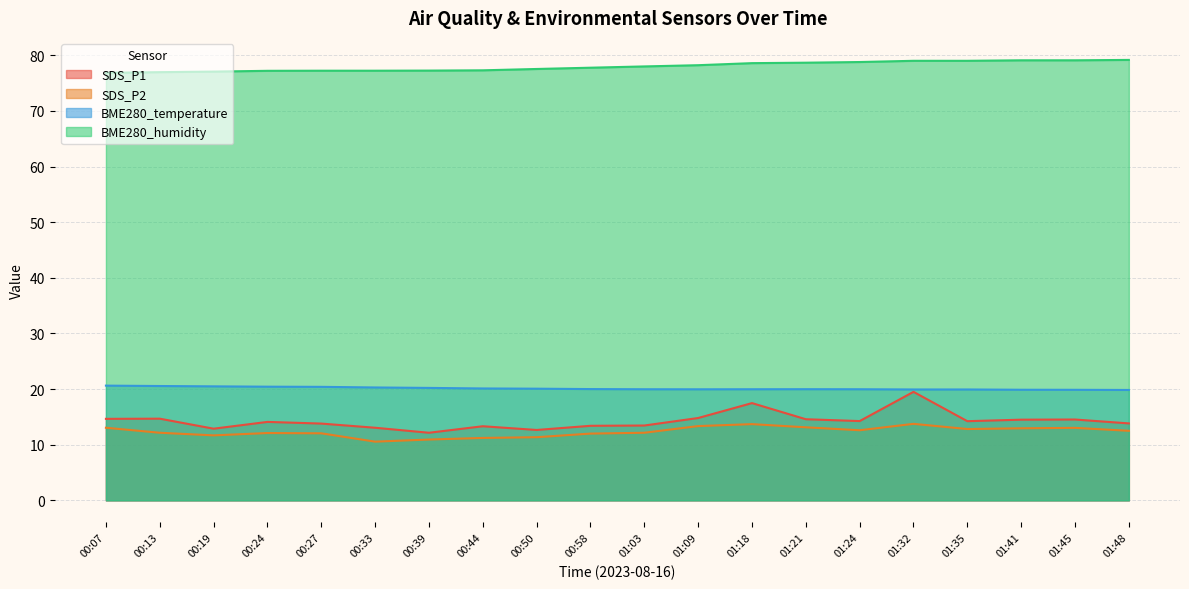

Where does the BME280_humidity series first go above 77?

00:19